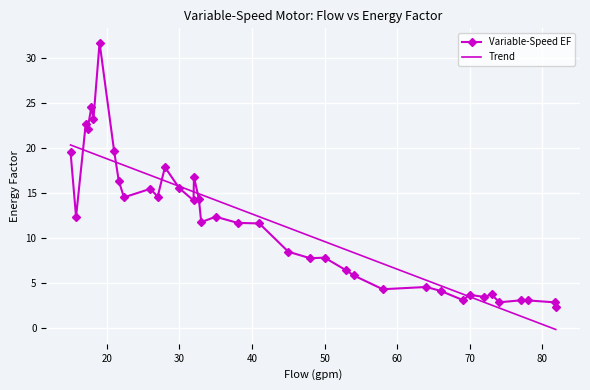

Which series has the widest spread of values?

Variable-Speed EF